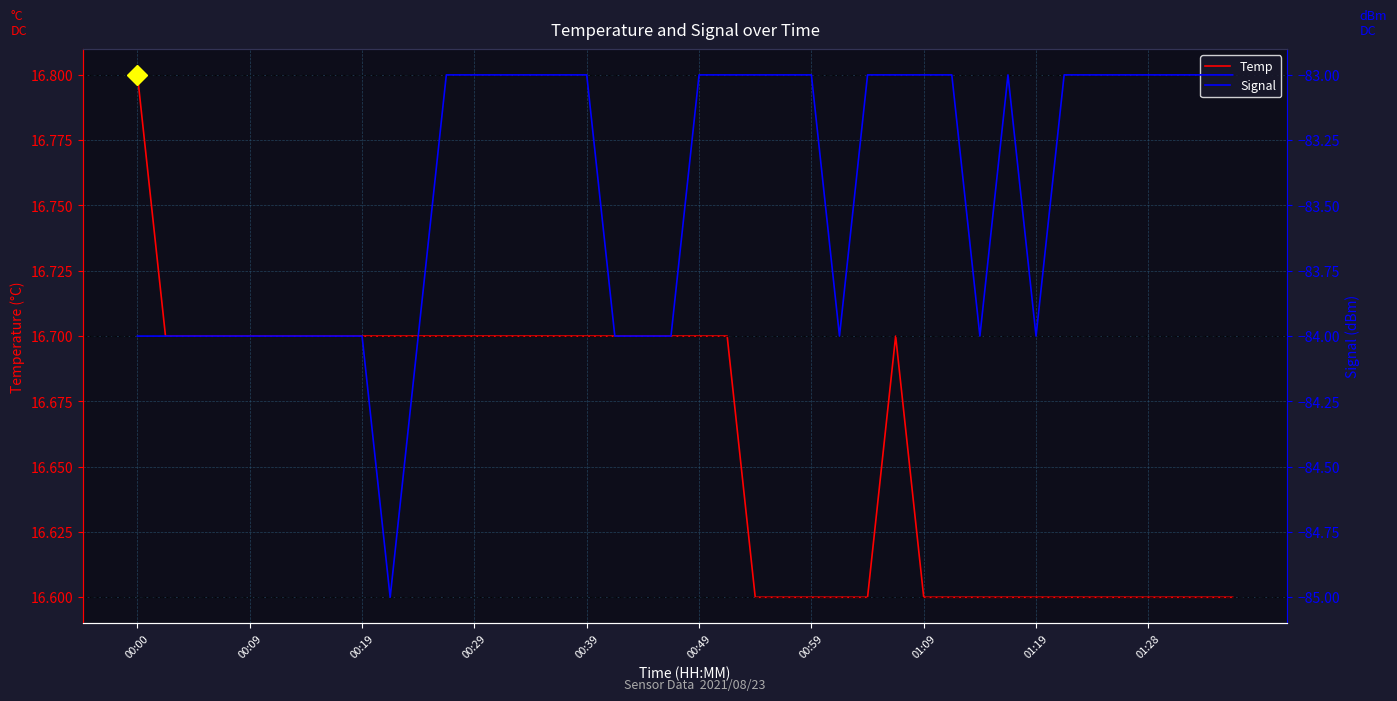

True or false: Temp and Signal cross at least once.

False